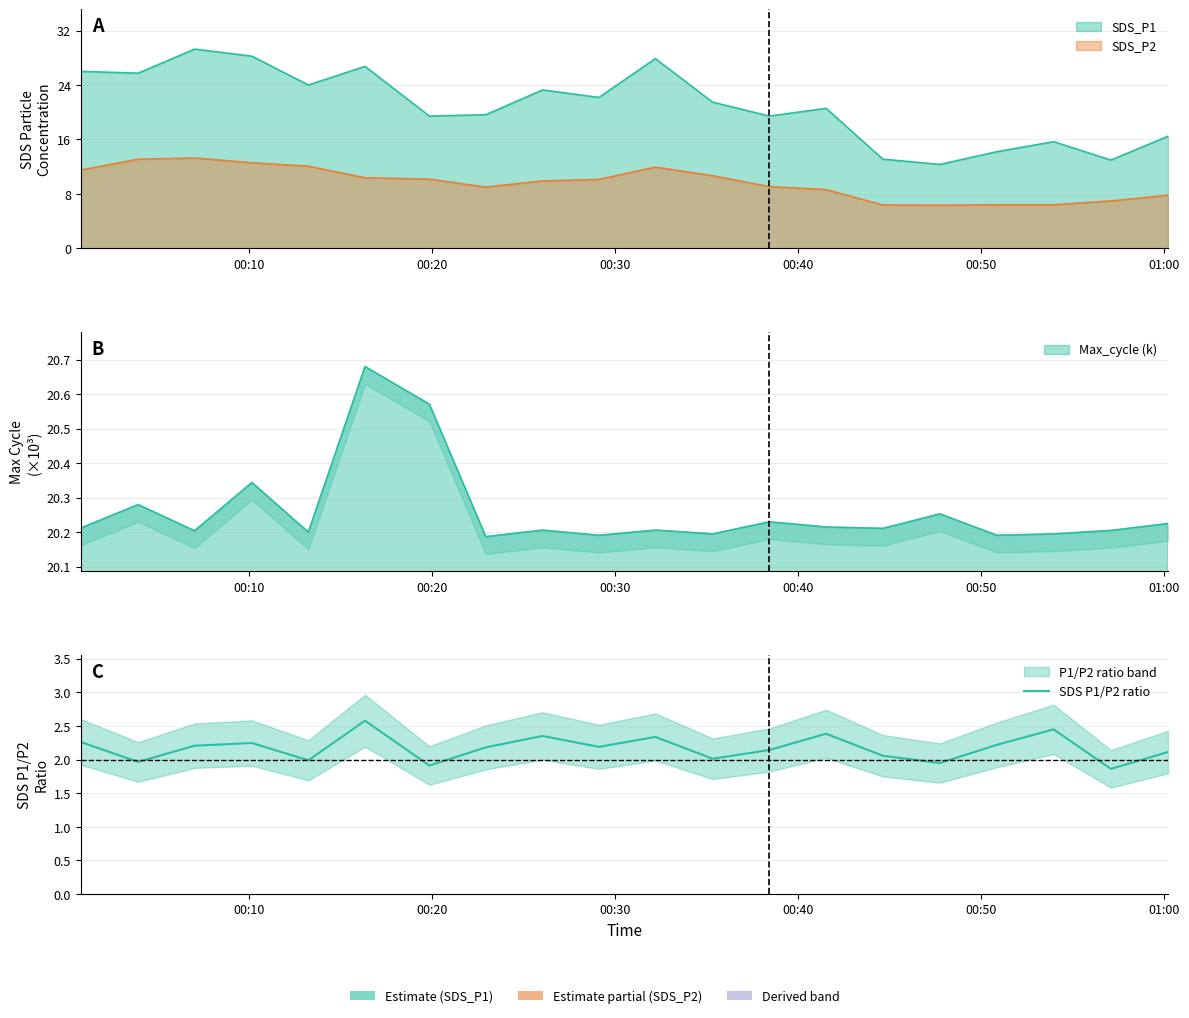

What position from the left is 00:50?

5